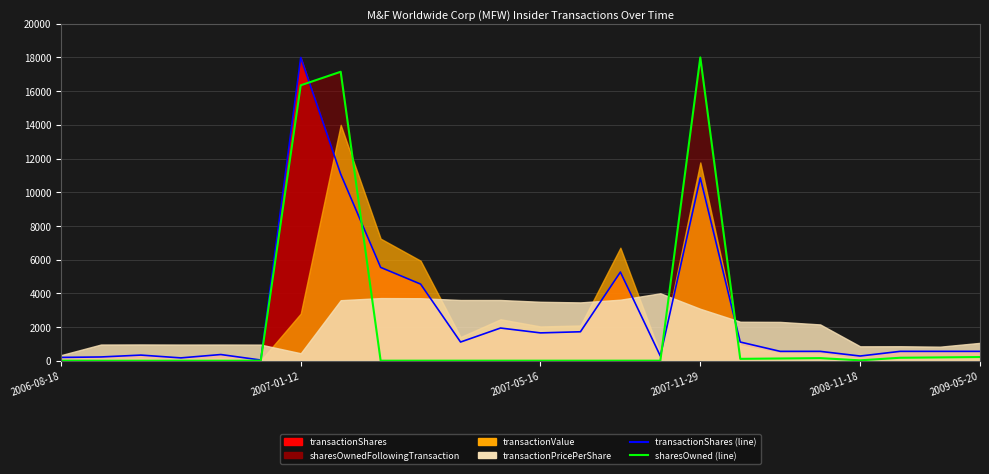

List the labels in order of sharesOwnedFollowingTransaction value, largest first.

2007-11-29, 2007-04-25, 2007-01-12, 2009-05-20, 2008-12-29, 2008-11-18, 2008-03-14, 2008-03-10, 2008-03-04, 2008-11-18, 2006-08-18, 2006-08-30, 2006-09-01, 2006-09-11, 2006-09-13, 2006-09-14, 2007-05-09, 2007-05-10, 2007-05-14, 2007-05-15, 2007-05-16, 2007-05-17, 2007-05-21, 2007-05-29